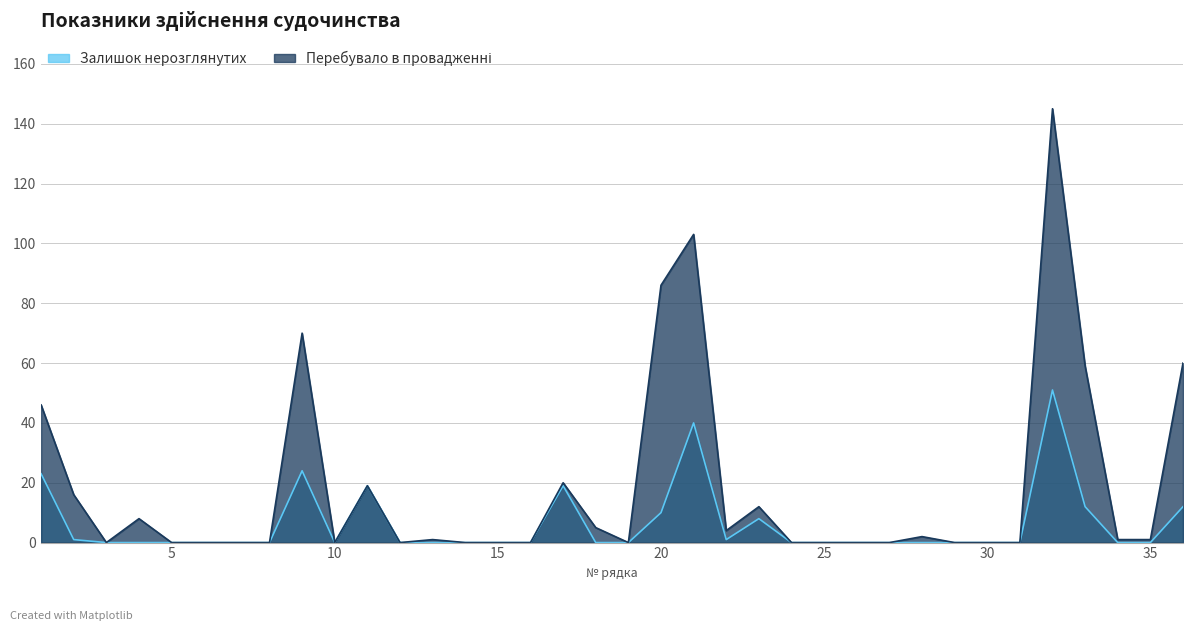

Does the chart display data point markers on the line(s)?

No